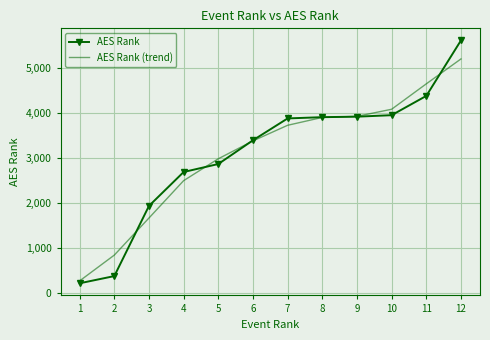

True or false: AES Rank has a value of 4387.0 at 11.

True